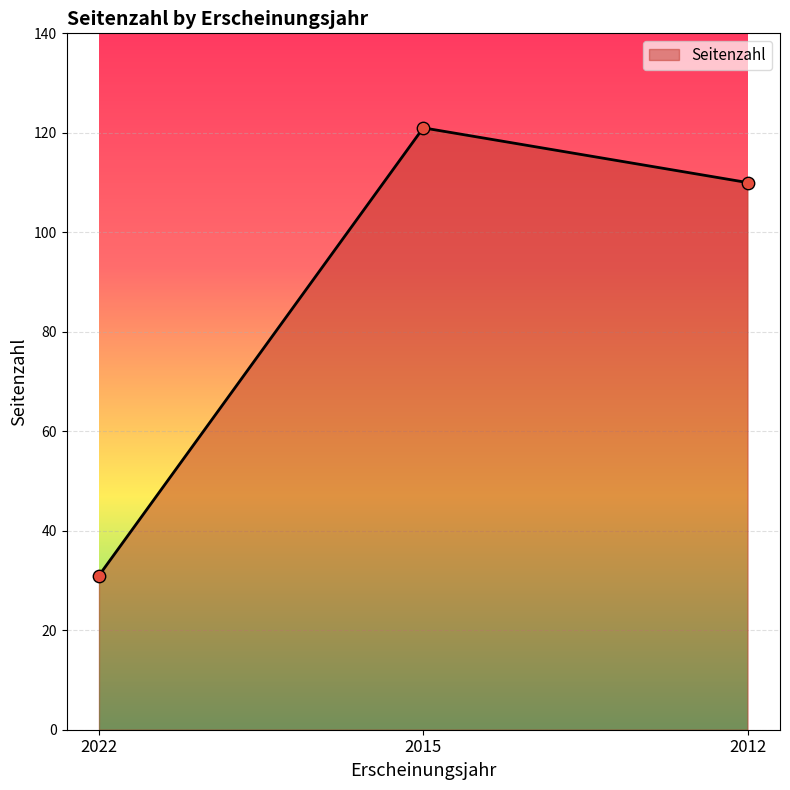

Approximately how many times larger is the value at 2012 compared to 2015?

0.9